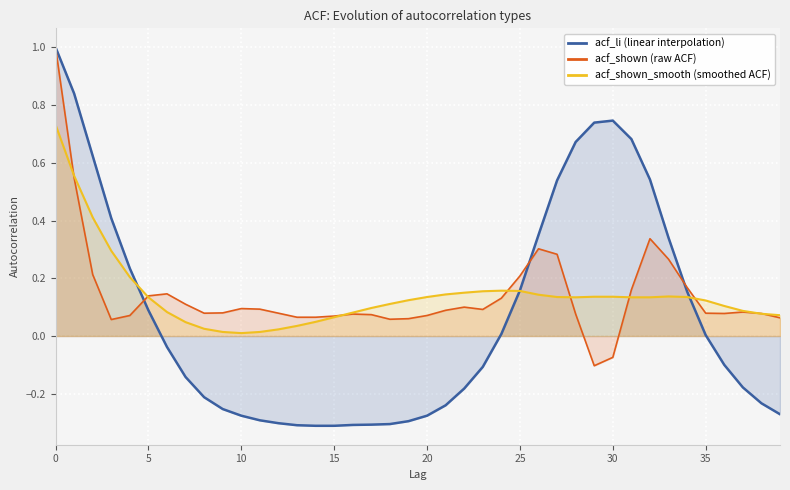

After their last crossing, which series has the higher values: acf_shown_smooth (smoothed ACF) or acf_shown (raw ACF)?

acf_shown_smooth (smoothed ACF)